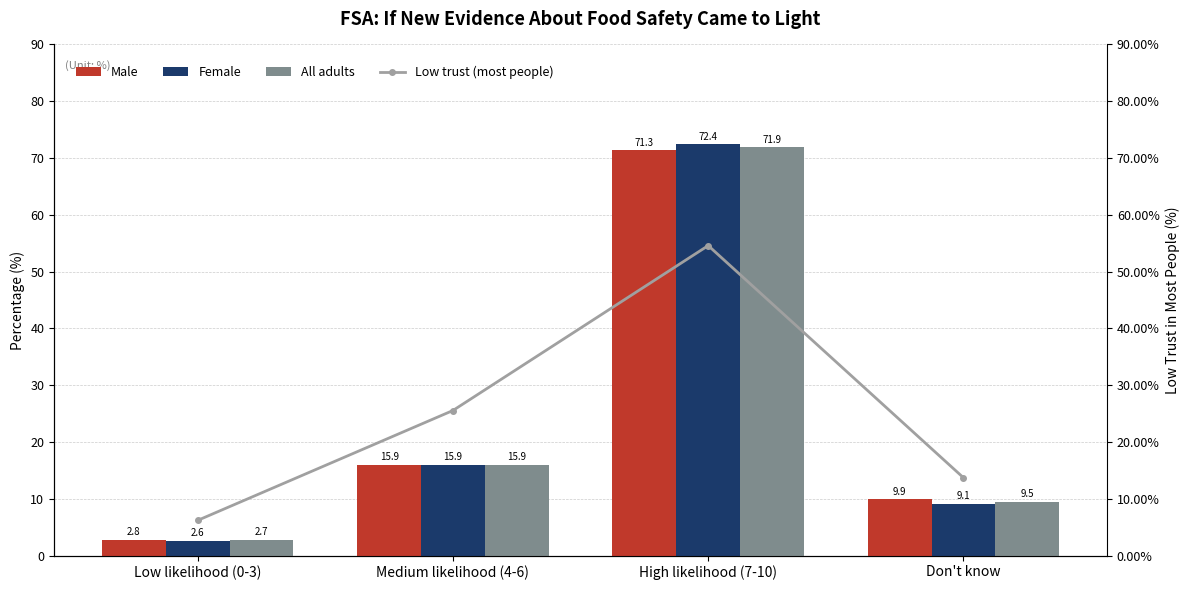

Reading left to right, transcribe all the data shown in this chart.

Male: 2.8	15.9	71.3	9.9
Female: 2.6	15.9	72.4	9.1
All adults: 2.7	15.9	71.9	9.5
Low trust (most people): 6.2	25.5	54.6	13.7